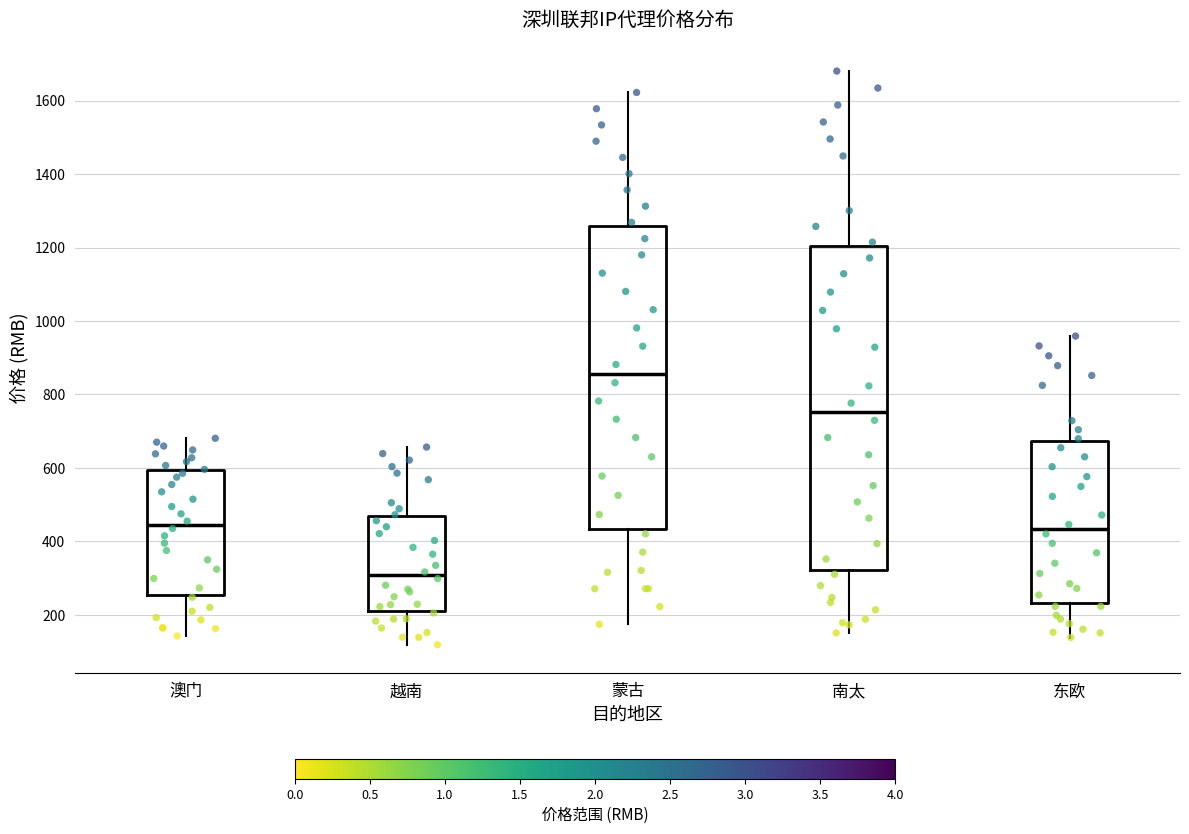

Which box is the tallest, from its lower edge to its upper edge?

南太